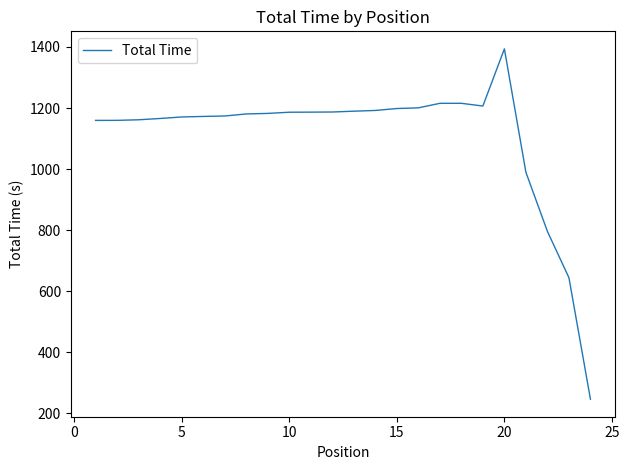

How many lines are shown in the chart?

1